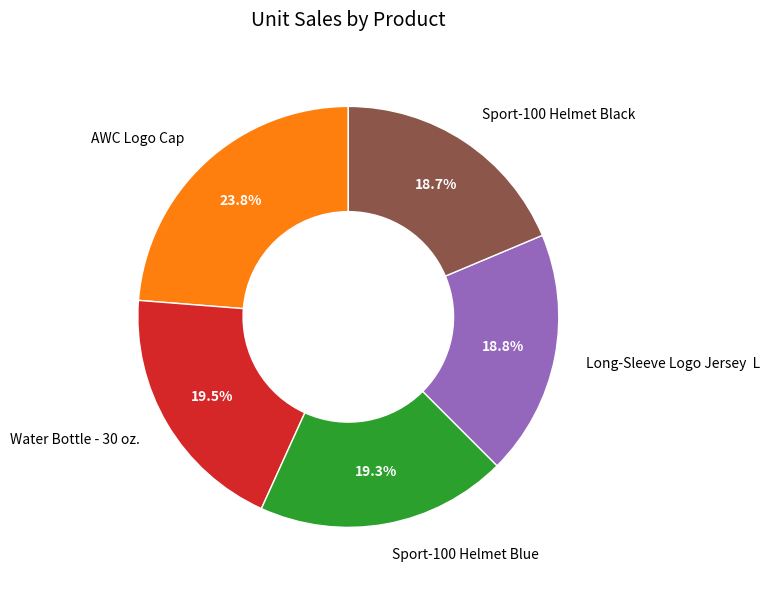

To the nearest percent, what is the difference between the largest and smallest slice percentages?

5%